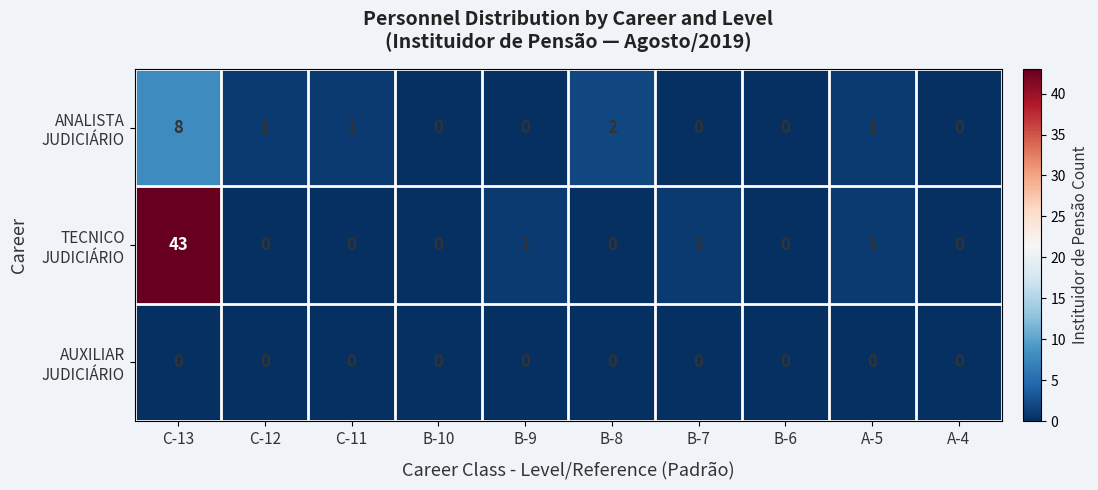

At which category is the sum across all series the highest?

C-13